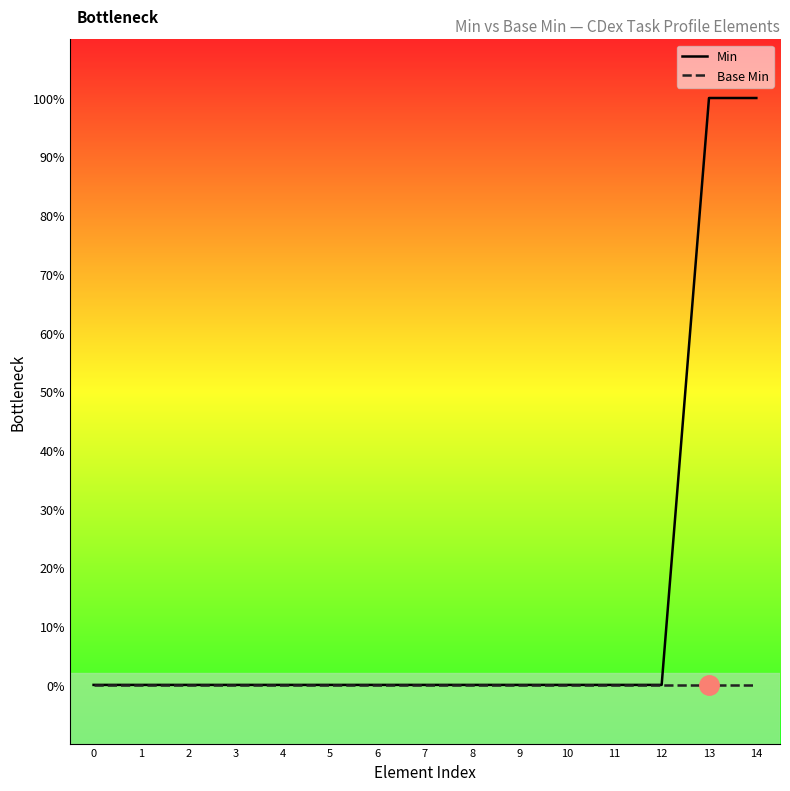

Does the chart display data point markers on the line(s)?

No